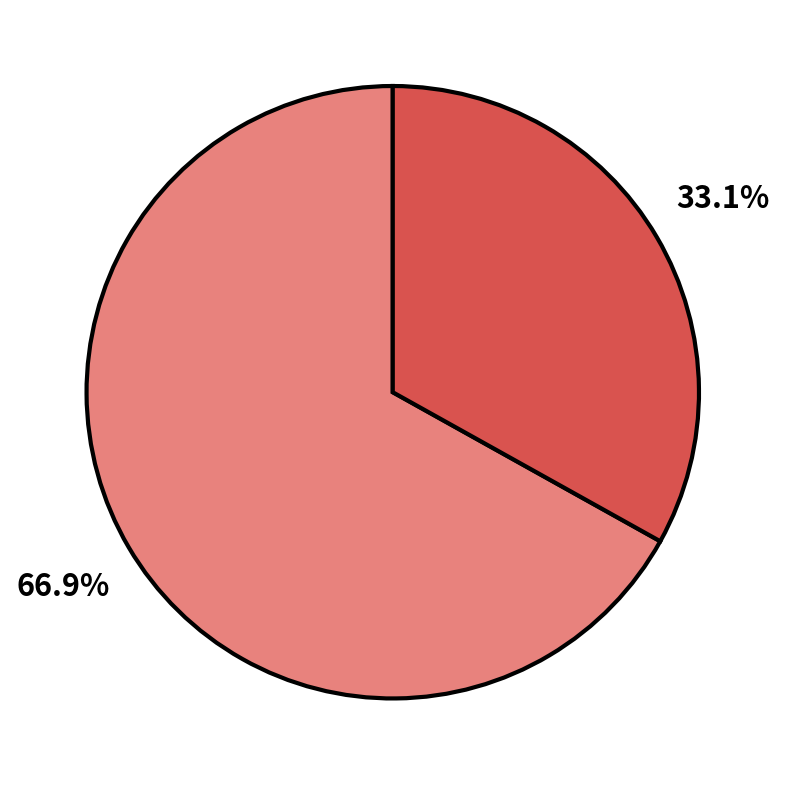

Is there any slice that represents more than half of the pie?

Yes